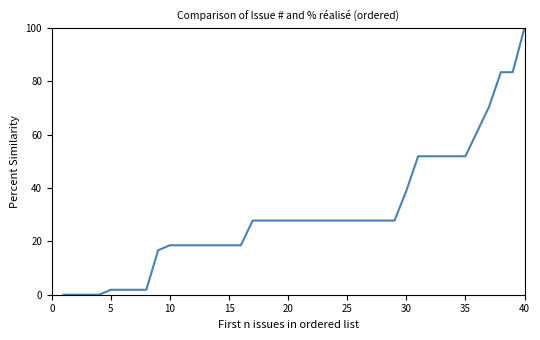

Is this an area chart (filled region under the line)?

No